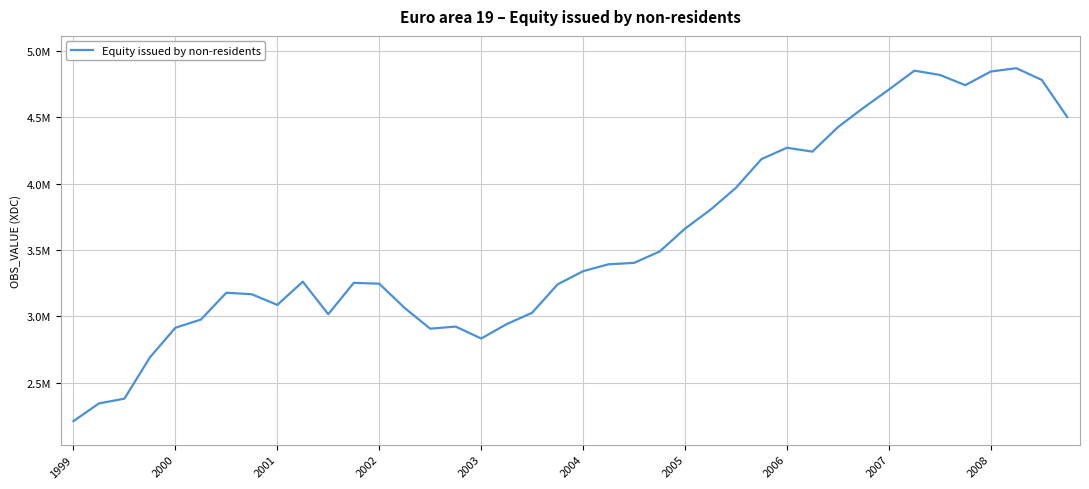

At which category does the chart reach its minimum across all series?

1999